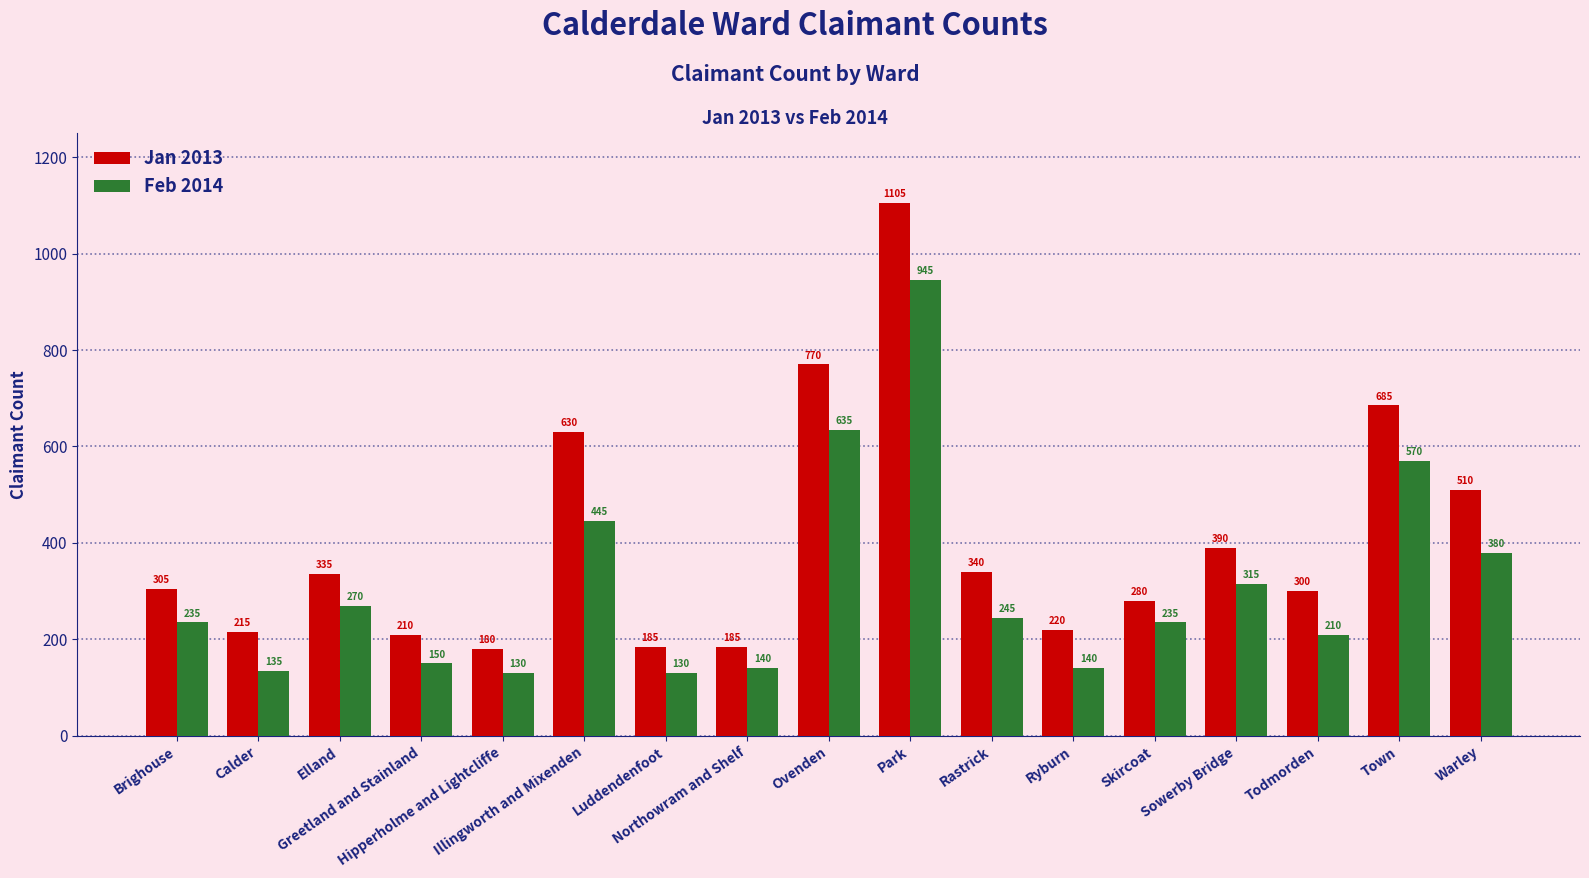

What are all the series names shown in the legend?

Jan 2013, Feb 2014